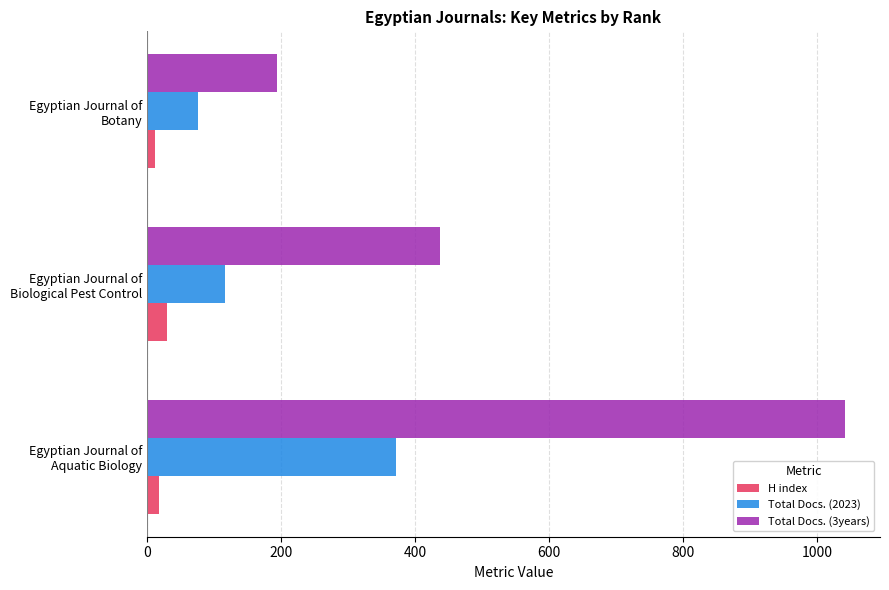

What is the difference between the maximum and minimum values in the Total Docs. (2023) series?

296